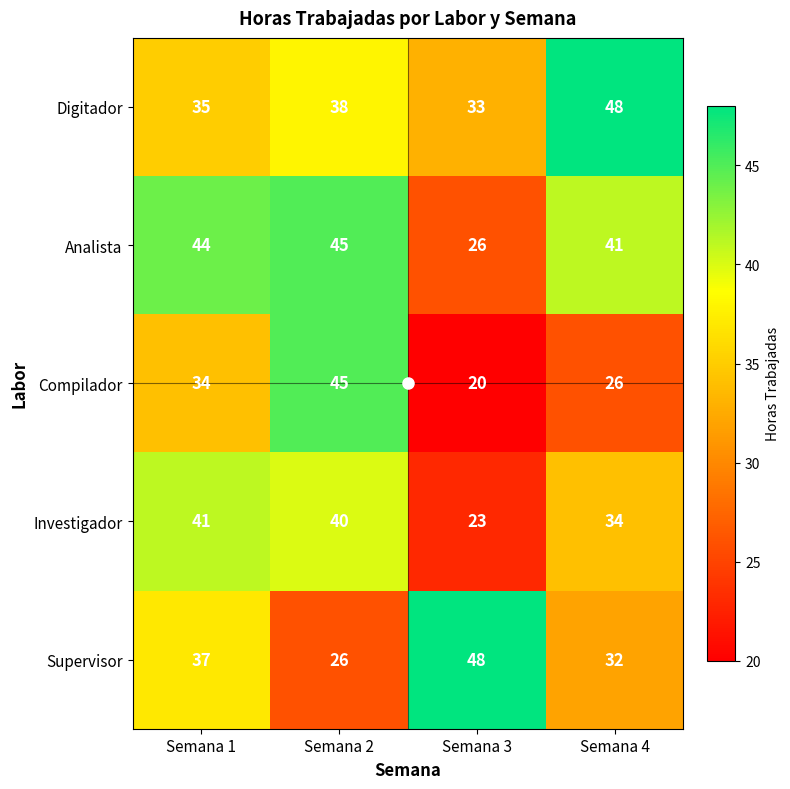

Rank the series at Semana 1 from highest to lowest value.

Analista, Investigador, Supervisor, Digitador, Compilador